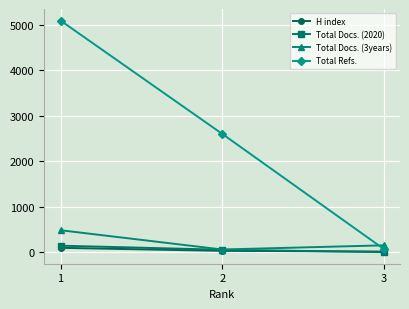

Between 1 and 2, which series saw the biggest shift?

Total Refs.